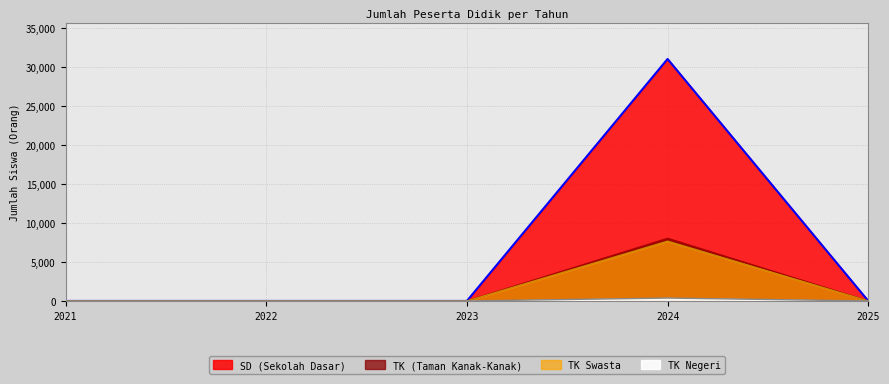

True or false: TK (Taman Kanak-Kanak) and SD (Sekolah Dasar) cross at least once.

False